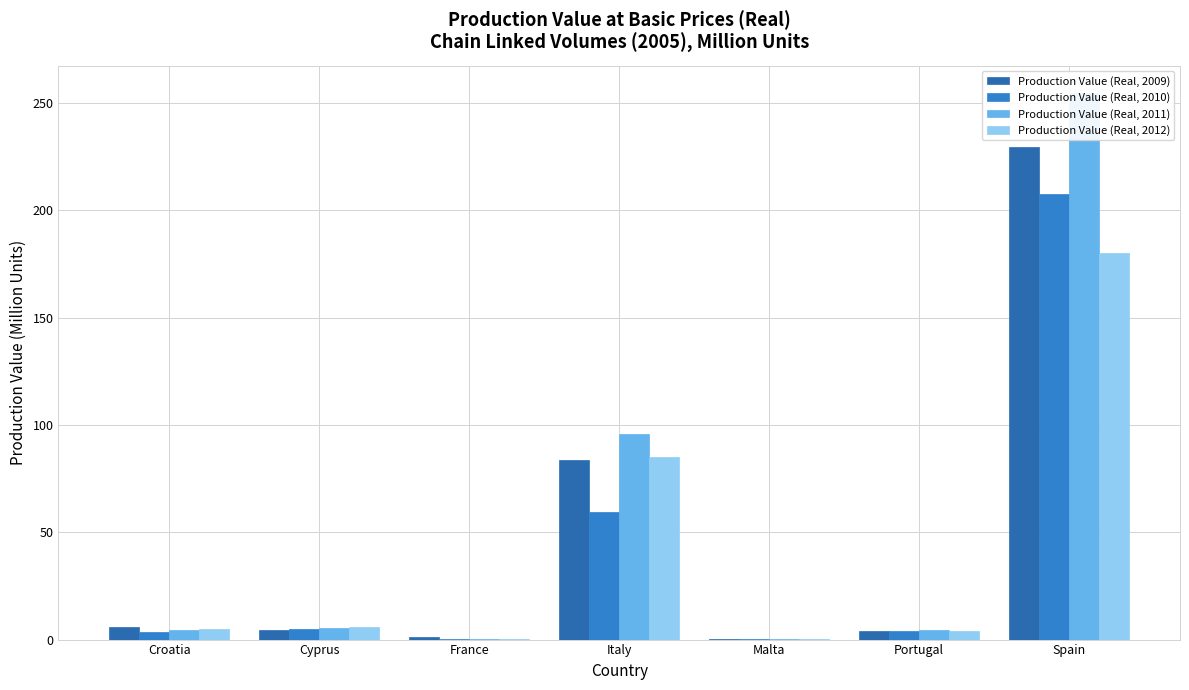

The Production Value (Real, 2010) series shows 3.8 at Portugal. True or false?

True